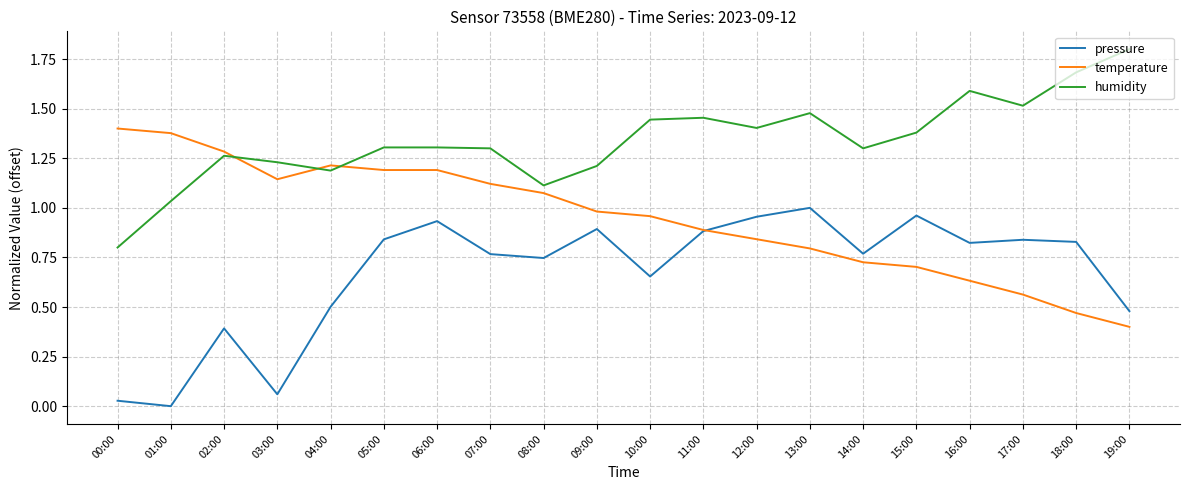

Between 04:00 and 14:00, which series saw the biggest shift?

temperature